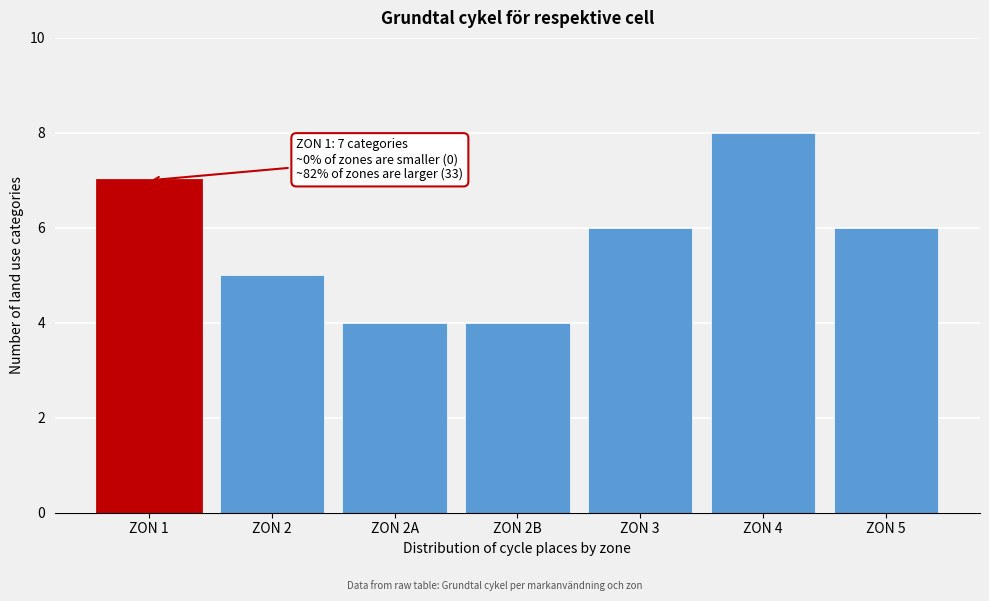

Reading left to right, transcribe all the data shown in this chart.

7	5	4	4	6	8	6